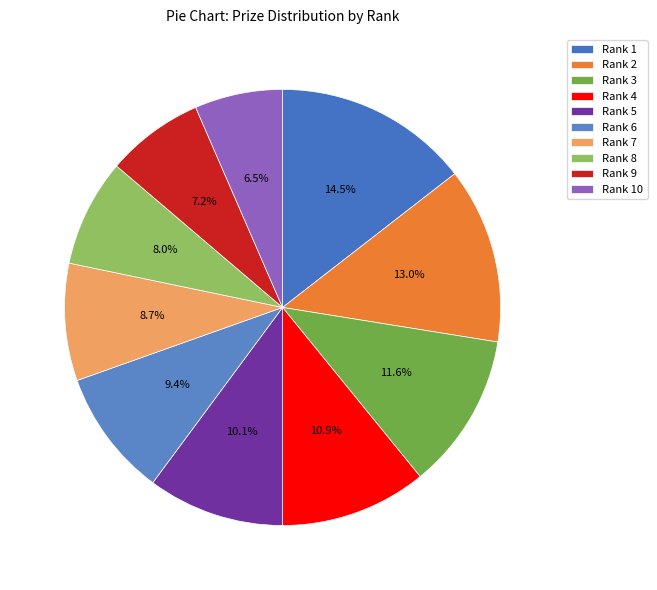

What percentage is the Rank 5 slice, to the nearest percent?

10%